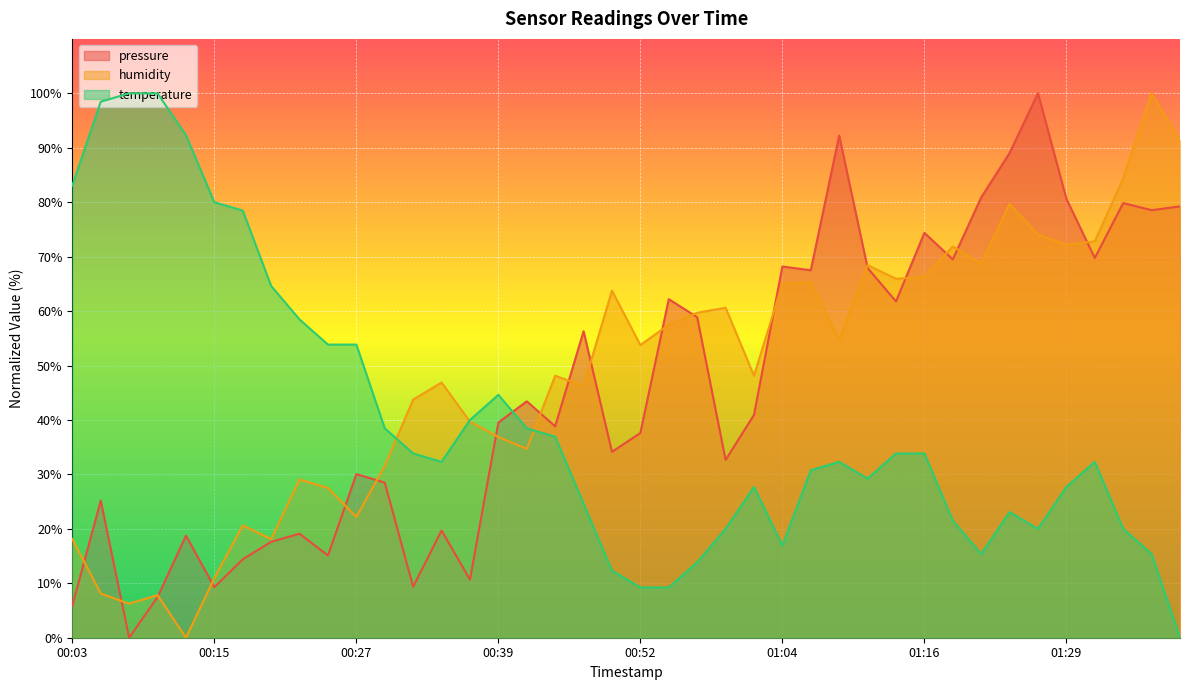

What is the sum of the temperature values at 00:54 and 01:16?

43.1